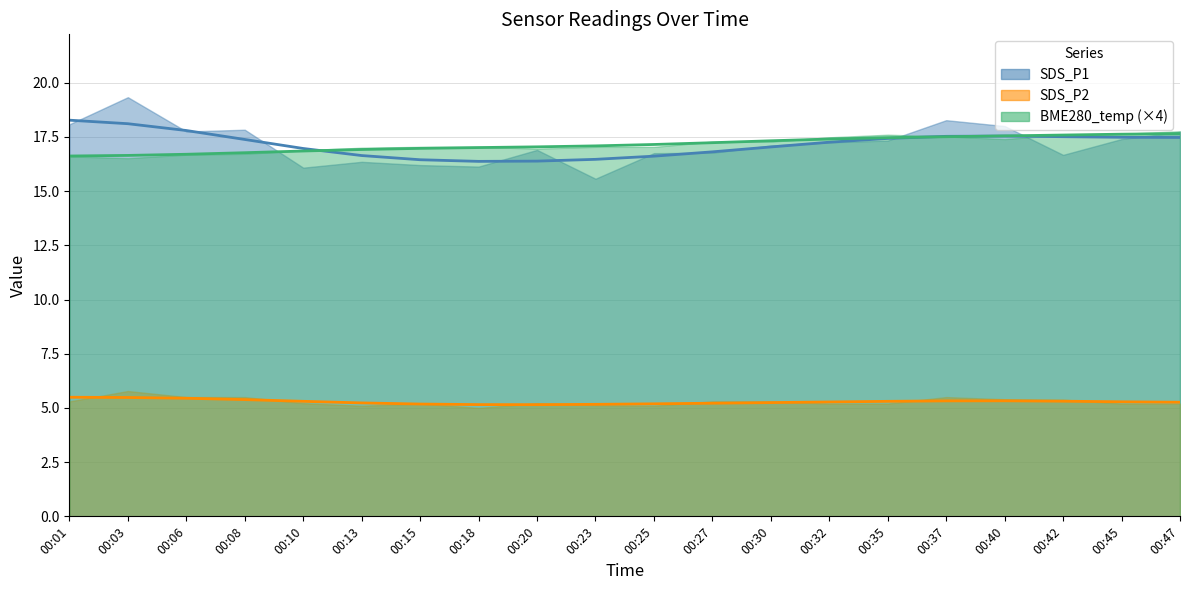

Reading left to right, what are all the values shown in this chart?

SDS_P1: 00:01=18.1	00:03=19.3	00:06=17.8	00:08=17.8	00:10=16.1	00:13=16.4	00:15=16.2	00:18=16.1	00:20=16.9	00:23=15.6	00:25=16.8	00:27=16.8	00:30=17.1	00:32=17.2	00:35=17.3	00:37=18.3	00:40=18.0	00:42=16.7	00:45=17.4	00:47=17.7
SDS_P2: 00:01=5.3	00:03=5.8	00:06=5.5	00:08=5.5	00:10=5.2	00:13=5.1	00:15=5.2	00:18=5.0	00:20=5.2	00:23=5.1	00:25=5.1	00:27=5.3	00:30=5.3	00:32=5.2	00:35=5.2	00:37=5.5	00:40=5.4	00:42=5.4	00:45=5.2	00:47=5.2
BME280_temperature: 00:01=4.2	00:03=4.1	00:06=4.2	00:08=4.2	00:10=4.2	00:13=4.2	00:15=4.3	00:18=4.3	00:20=4.2	00:23=4.3	00:25=4.3	00:27=4.3	00:30=4.3	00:32=4.4	00:35=4.4	00:37=4.4	00:40=4.3	00:42=4.4	00:45=4.4	00:47=4.4